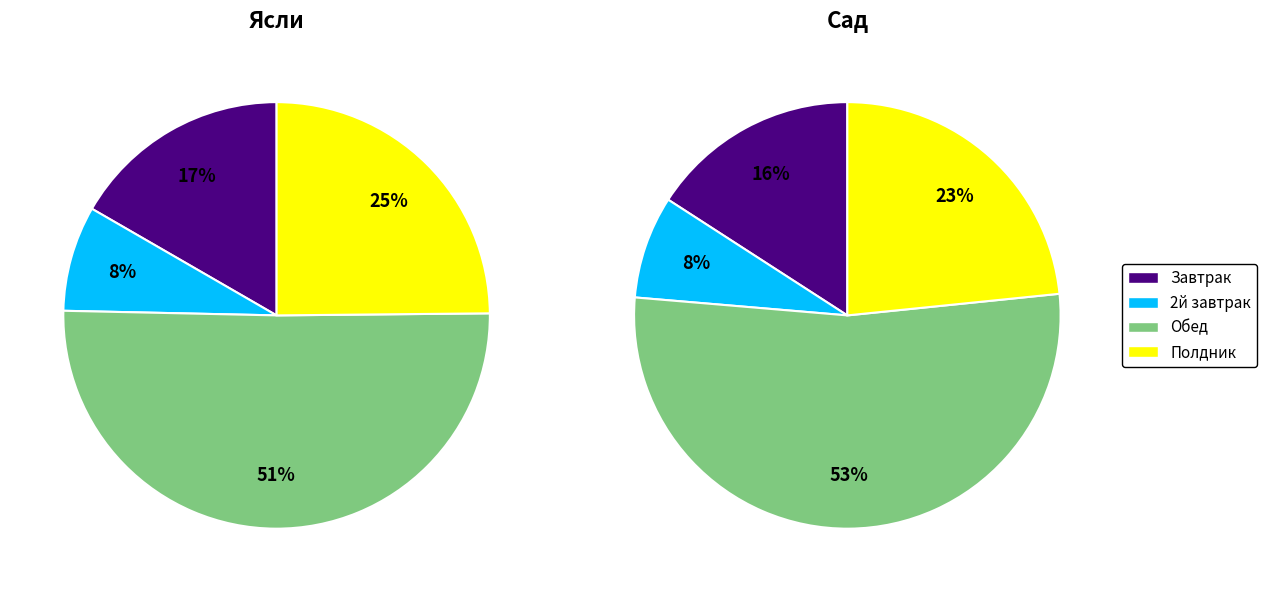

To the nearest percent, what is the average slice percentage?

25%